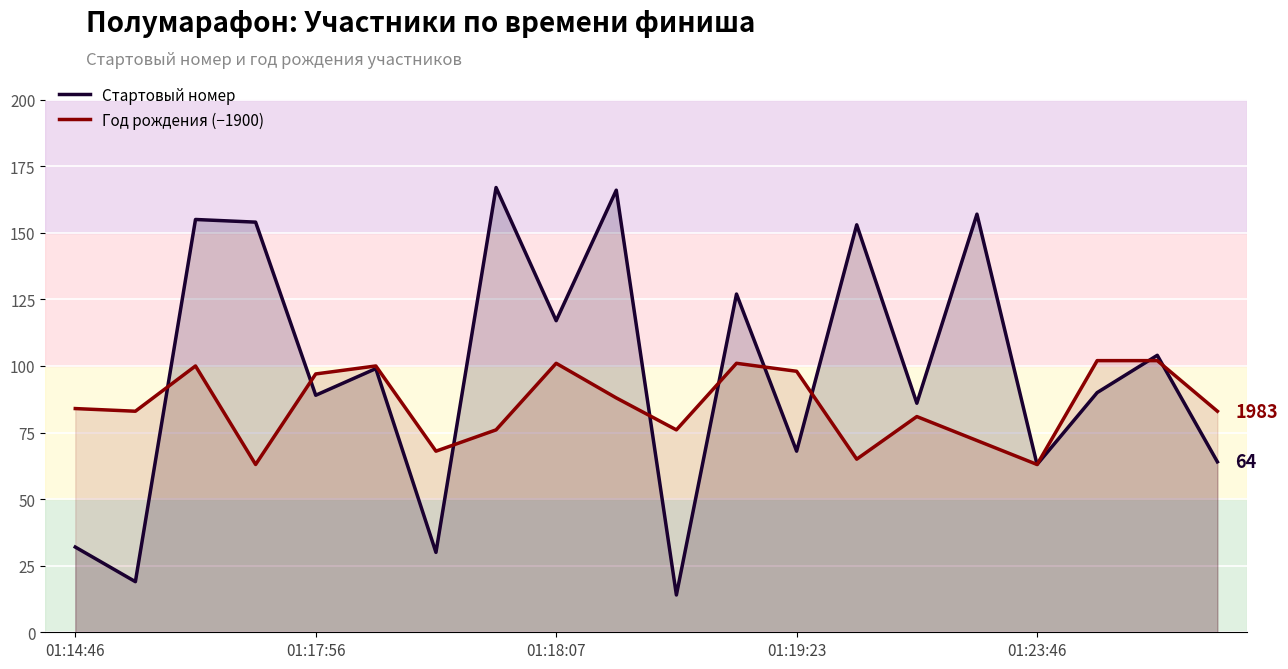

Is it true that Год рождения (−1900) equals 24 at 01:14:46?

False